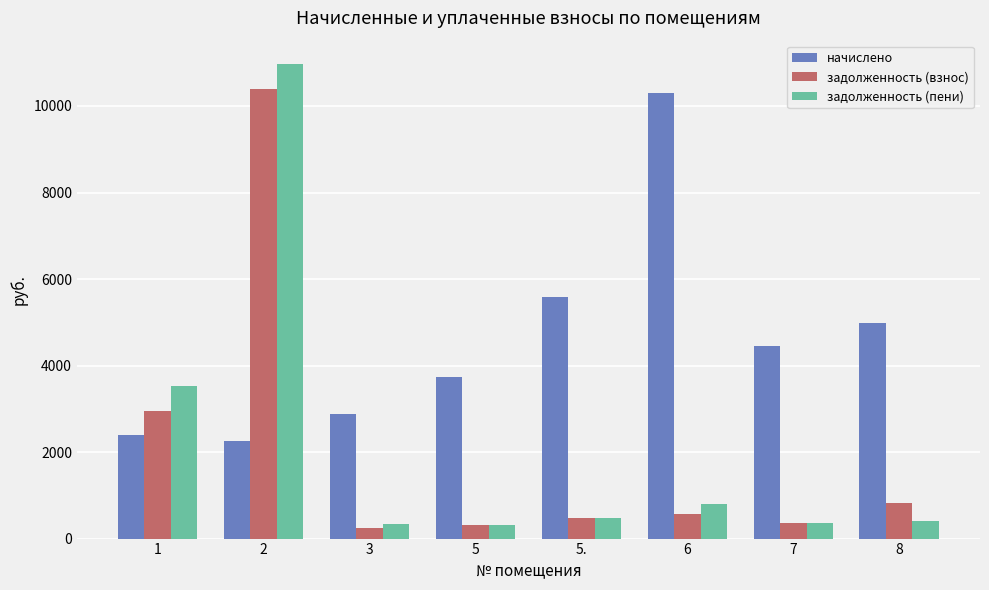

What is the lowest value of the задолженность (пени) series?

310.9